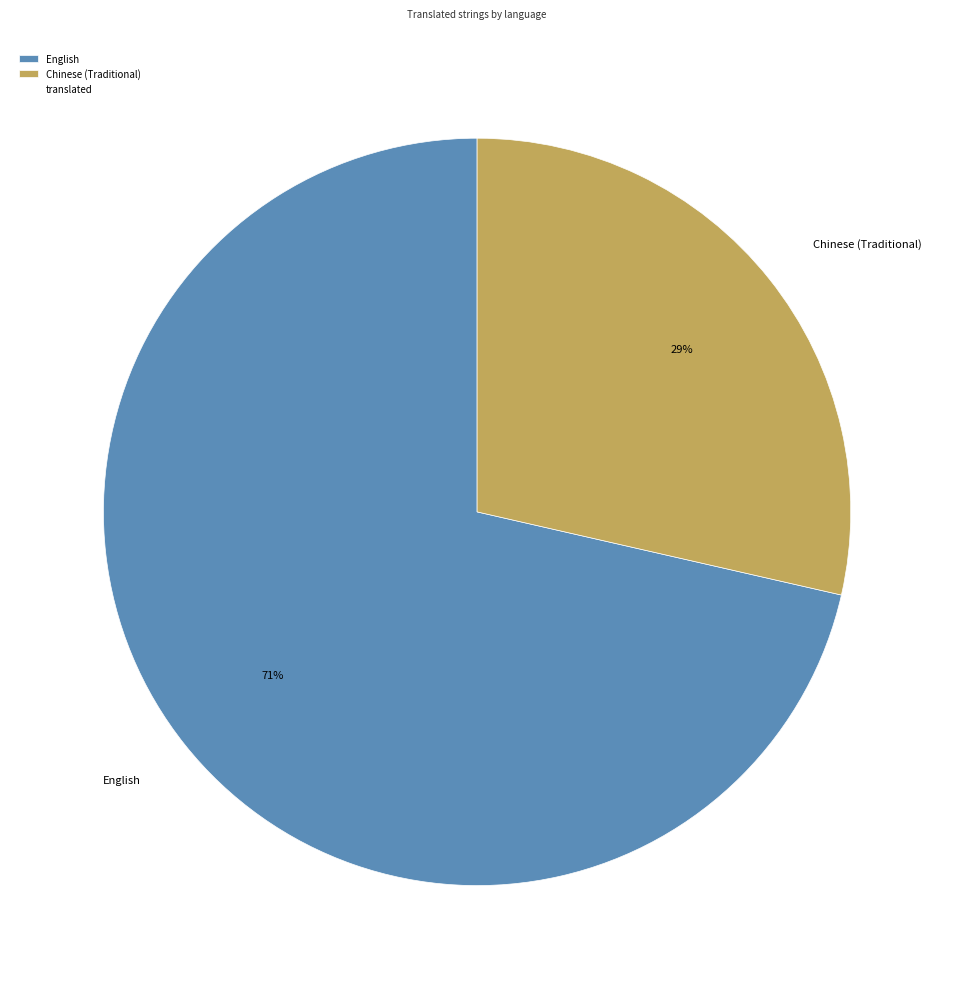

Combined, do English and Chinese (Traditional) account for over 50%?

Yes